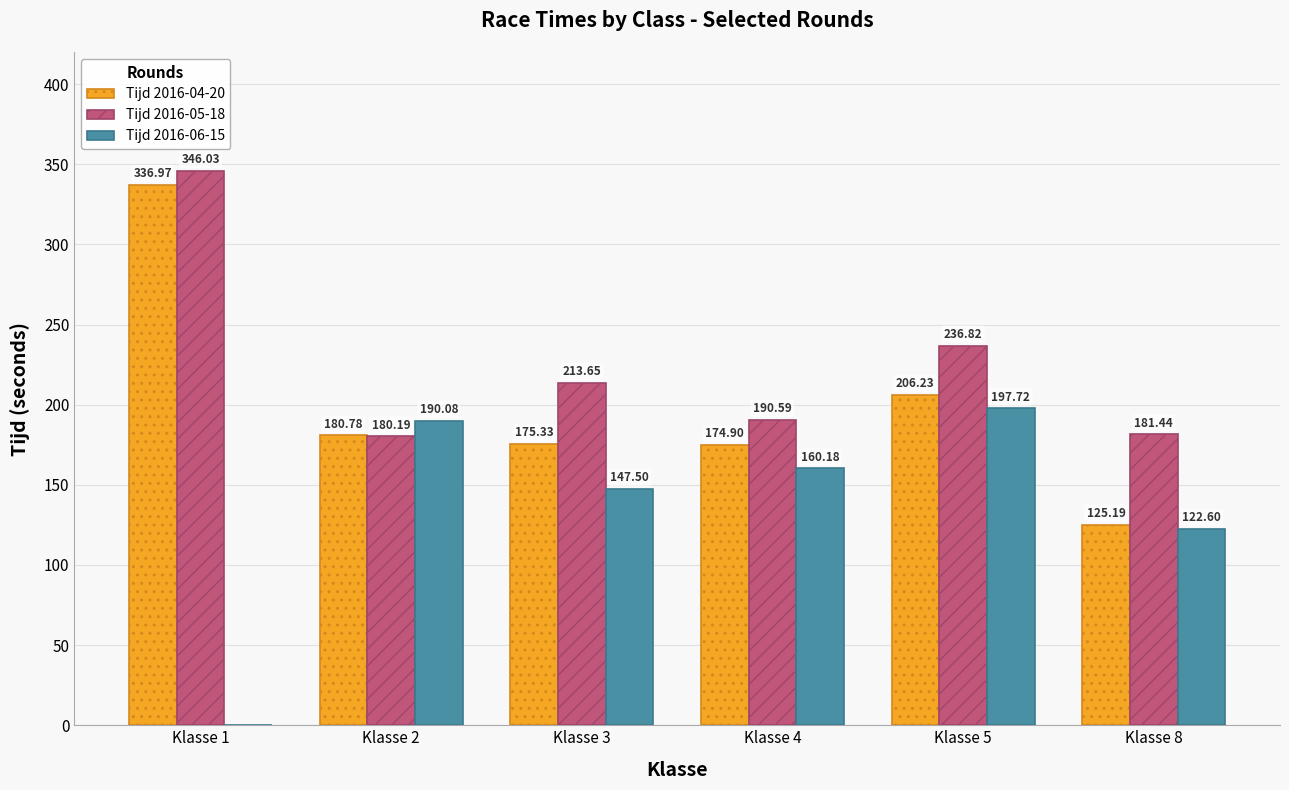

Does the chart contain stacked bars?

No